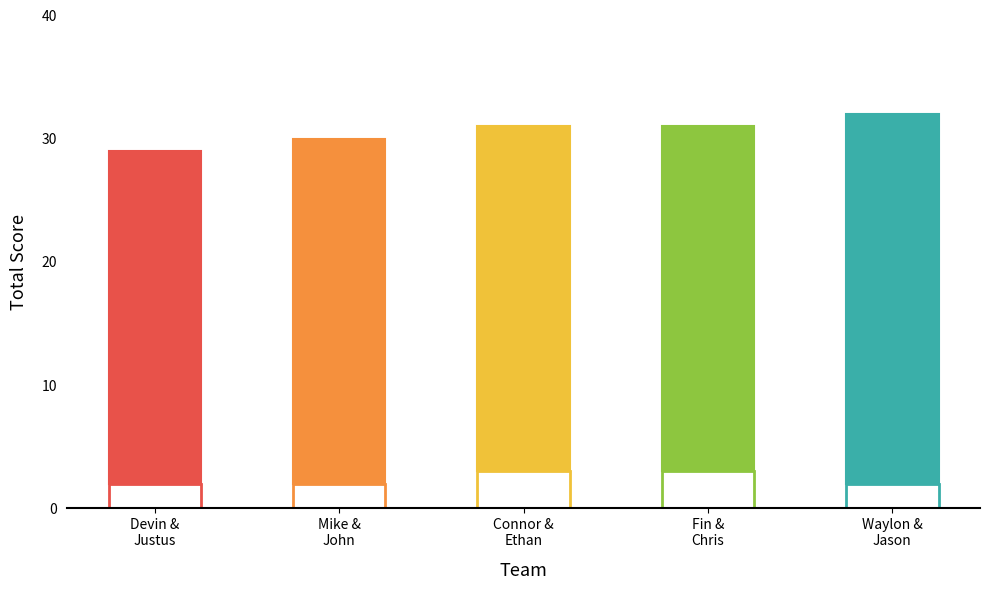

Reading left to right, extract all data points from this chart.

event_total_score: 29	30	31	31	32
round_total_score: 29	30	31	31	32